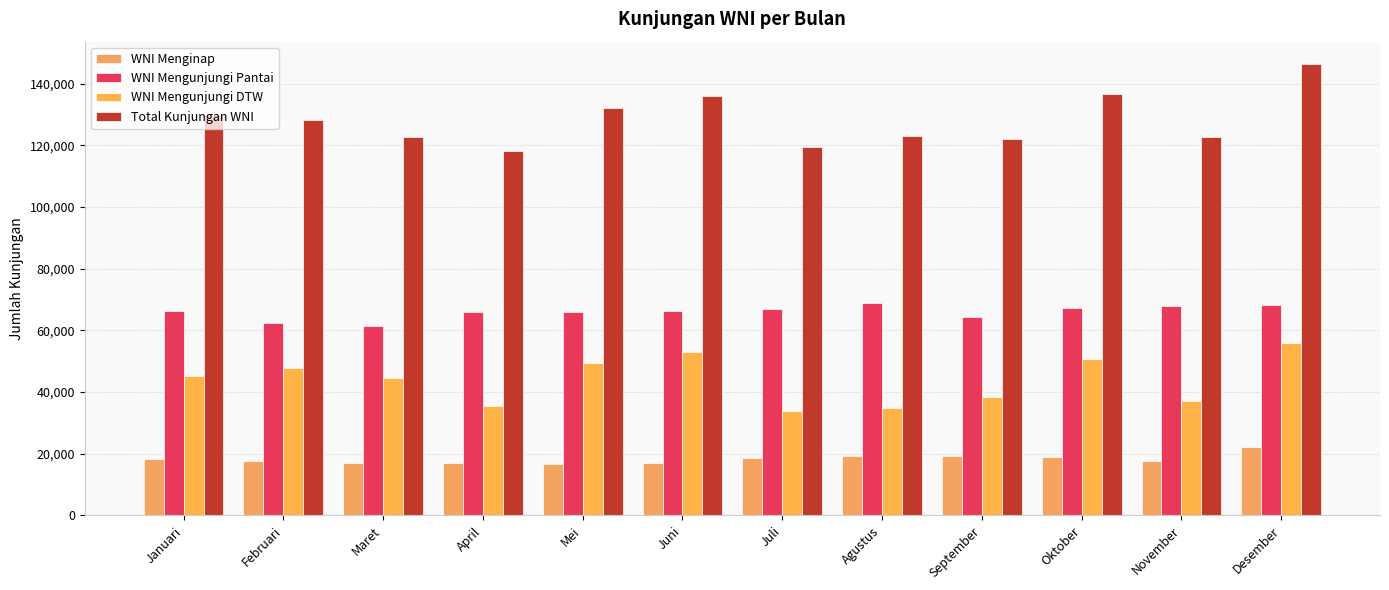

How many groups of bars are there?

12